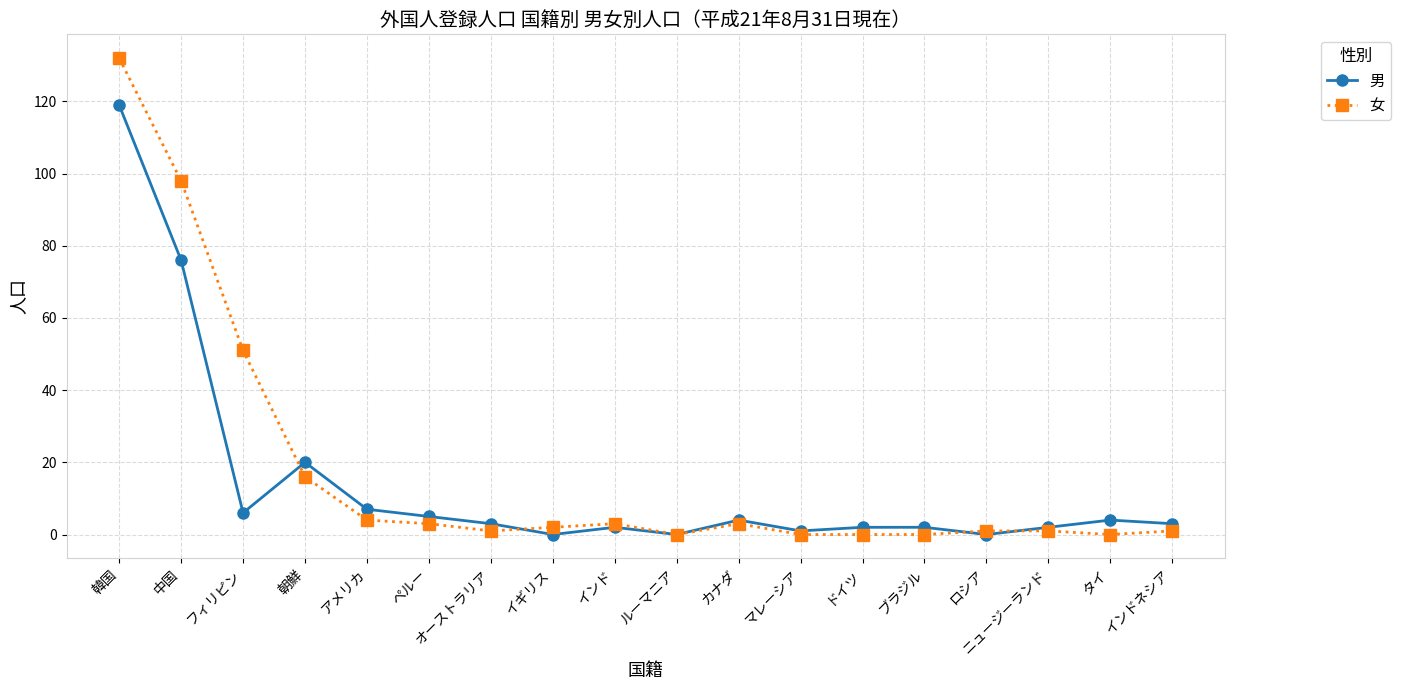

What is the difference between the second highest and minimum values in the 女 series?

98